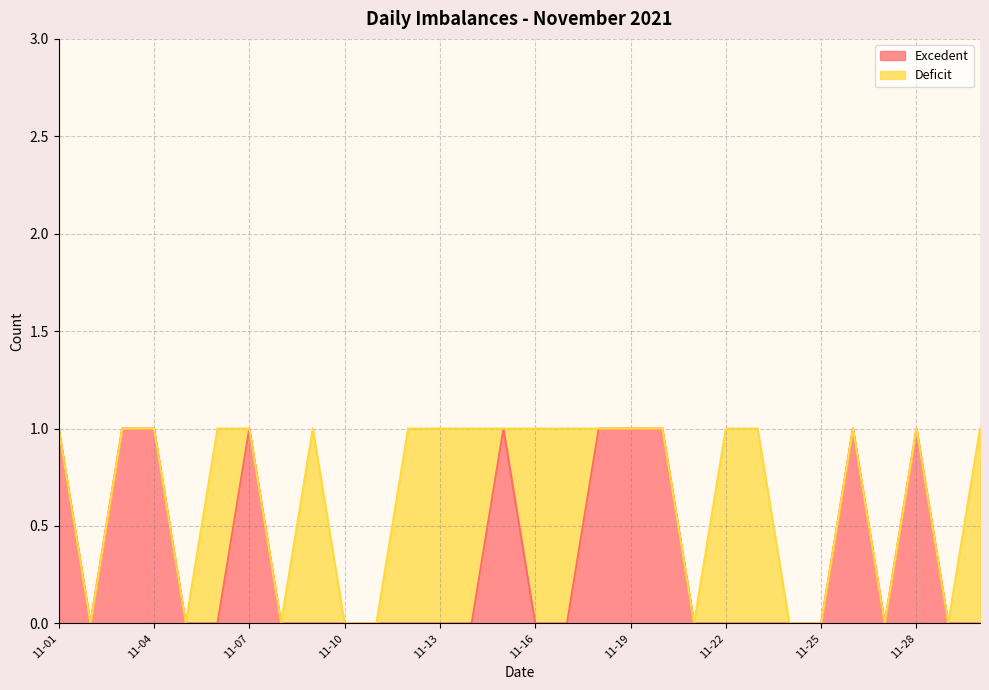

List the labels in order of value, largest first.

2021-11-01, 2021-11-03, 2021-11-04, 2021-11-07, 2021-11-15, 2021-11-18, 2021-11-19, 2021-11-20, 2021-11-26, 2021-11-28, 2021-11-02, 2021-11-05, 2021-11-06, 2021-11-08, 2021-11-09, 2021-11-10, 2021-11-11, 2021-11-12, 2021-11-13, 2021-11-14, 2021-11-16, 2021-11-17, 2021-11-21, 2021-11-22, 2021-11-23, 2021-11-24, 2021-11-25, 2021-11-27, 2021-11-29, 2021-11-30